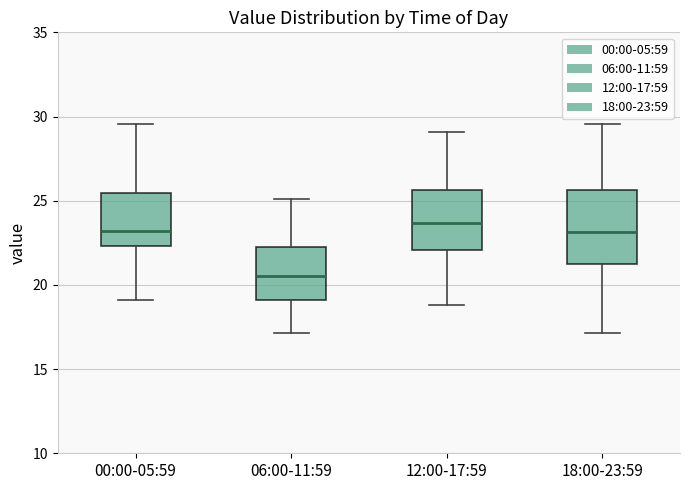

Reading left to right, transcribe this box plot: for each box, give where its median line is, the range the box spans, and where its two whiskers end, as read against the y-axis. The values are not printed on the chart, so give them approximately, as read against the axis.

00:00-05:59: median 23.0, box 22.5 to 25.5, whiskers 19.0 to 29.5
06:00-11:59: median 20.5, box 19.0 to 22.0, whiskers 17.0 to 25.0
12:00-17:59: median 23.5, box 22.0 to 25.5, whiskers 19.0 to 29.0
18:00-23:59: median 23.0, box 21.0 to 25.5, whiskers 17.0 to 29.5